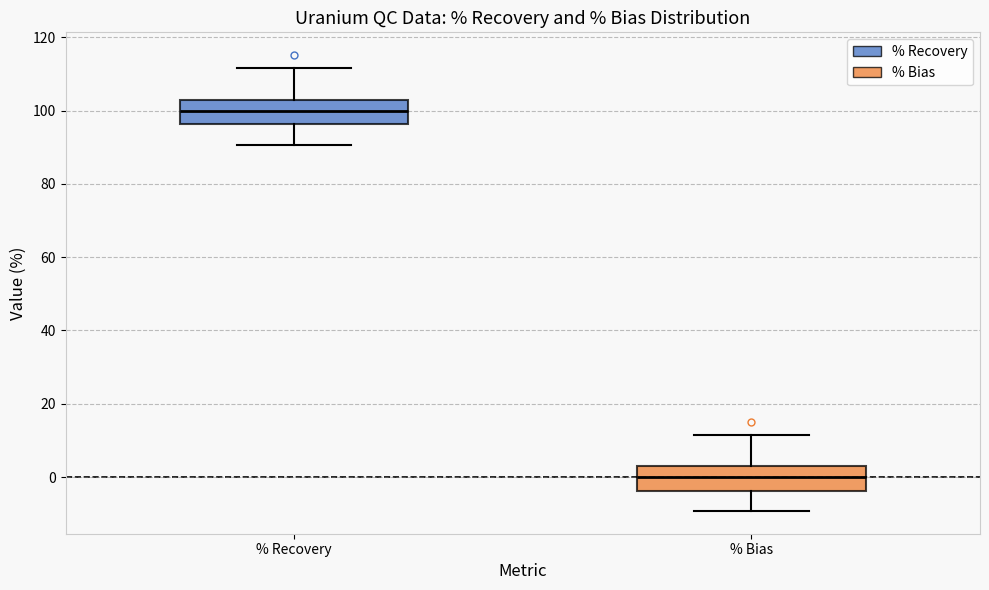

Where is the lower edge of the box for % Bias on the y-axis? The values are not printed on the chart, so give them approximately, as read against the axis.

-4